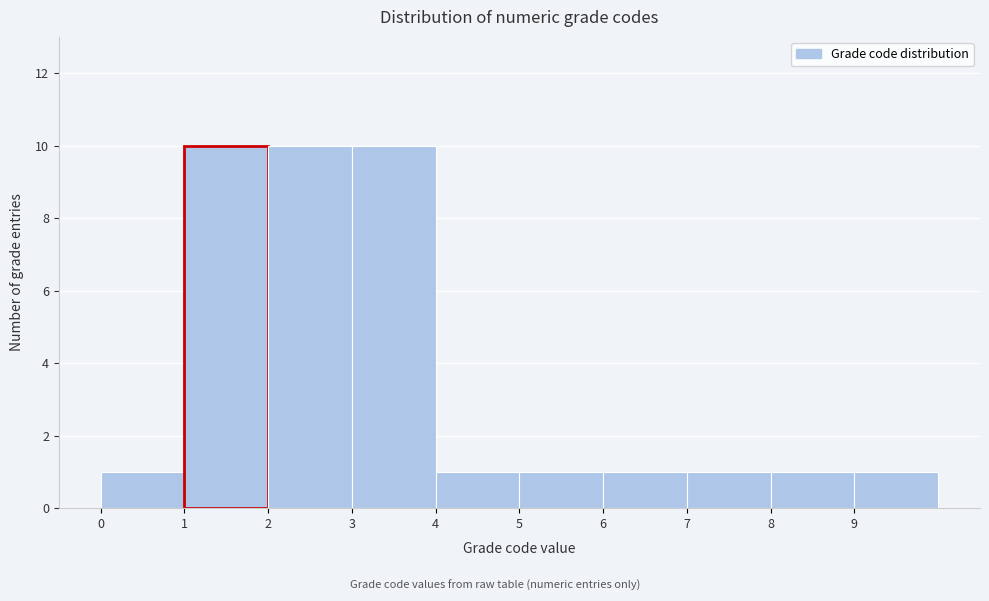

Reading left to right, transcribe this chart: for each bar, give the range it covers on the x-axis and its height. The values are not printed on the chart, so give them approximately, as read against the axis.

0 to 1: 1
1 to 2: 10
2 to 3: 10
3 to 4: 10
4 to 5: 1
5 to 6: 1
6 to 7: 1
7 to 8: 1
8 to 9: 1
9 to 10: 1